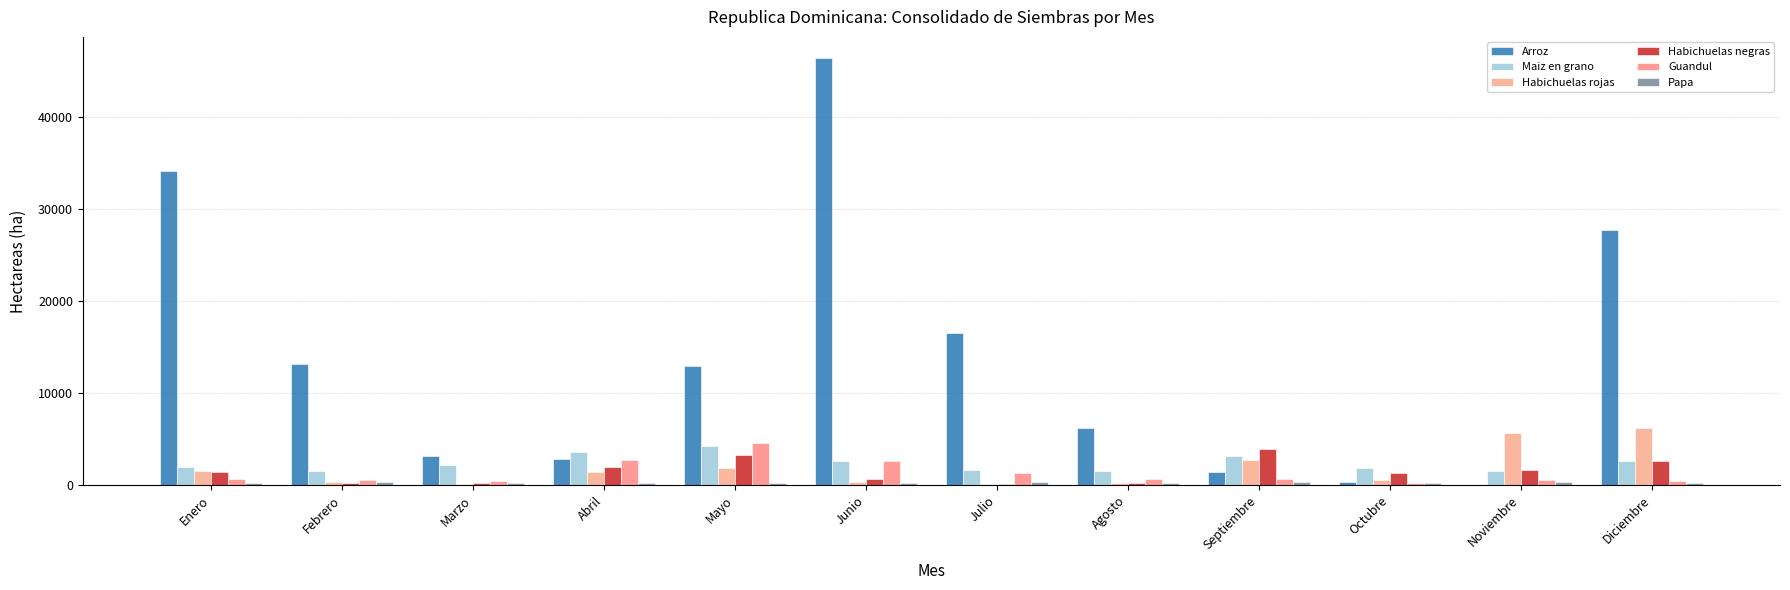

Which series has the widest spread of values?

Arroz